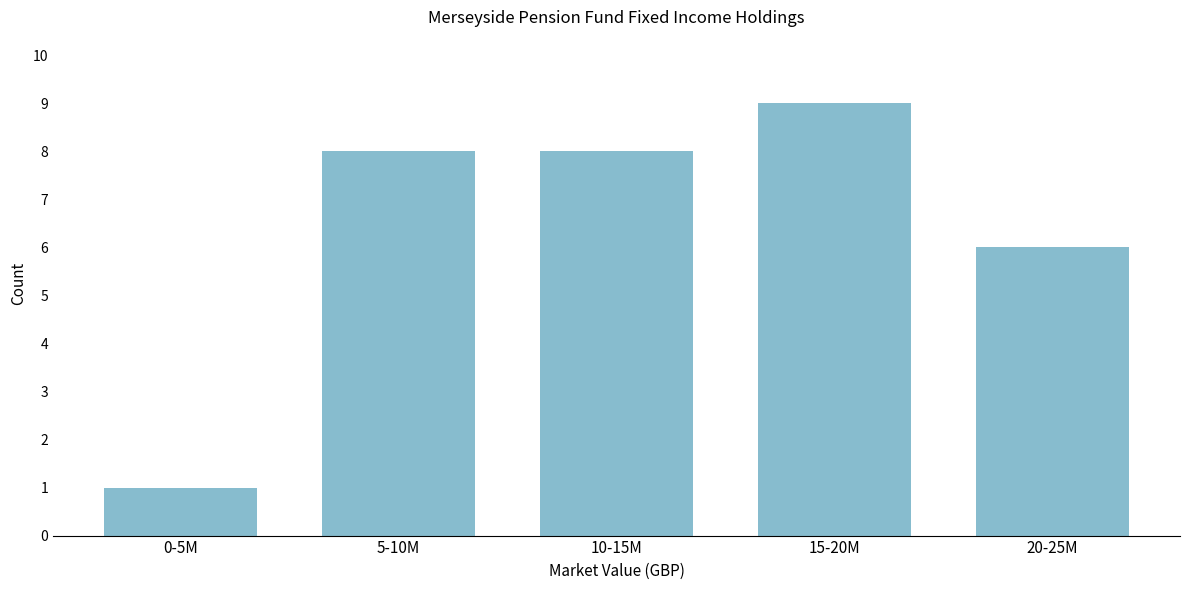

Reading left to right, transcribe all the data shown in this chart.

0-5M=1	5-10M=8	10-15M=8	15-20M=9	20-25M=6